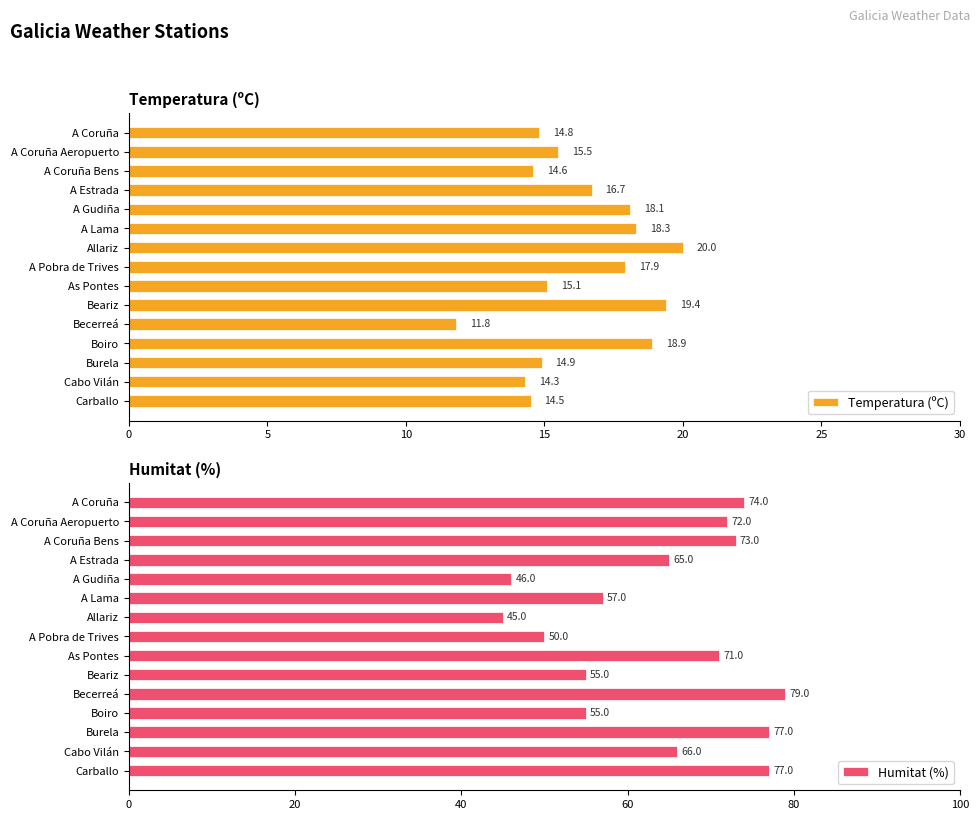

What is the minimum value for Humitat (%)?

45